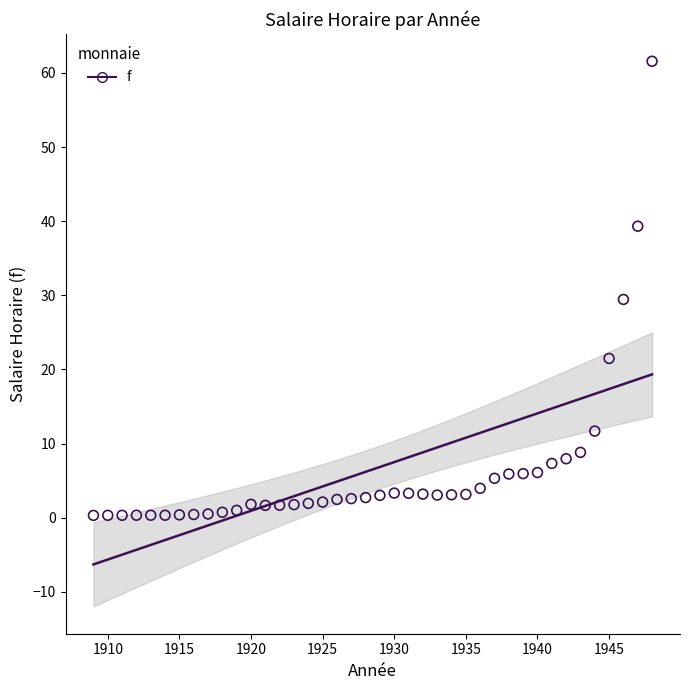

What is the range of Y values (max minus min)?

61.3